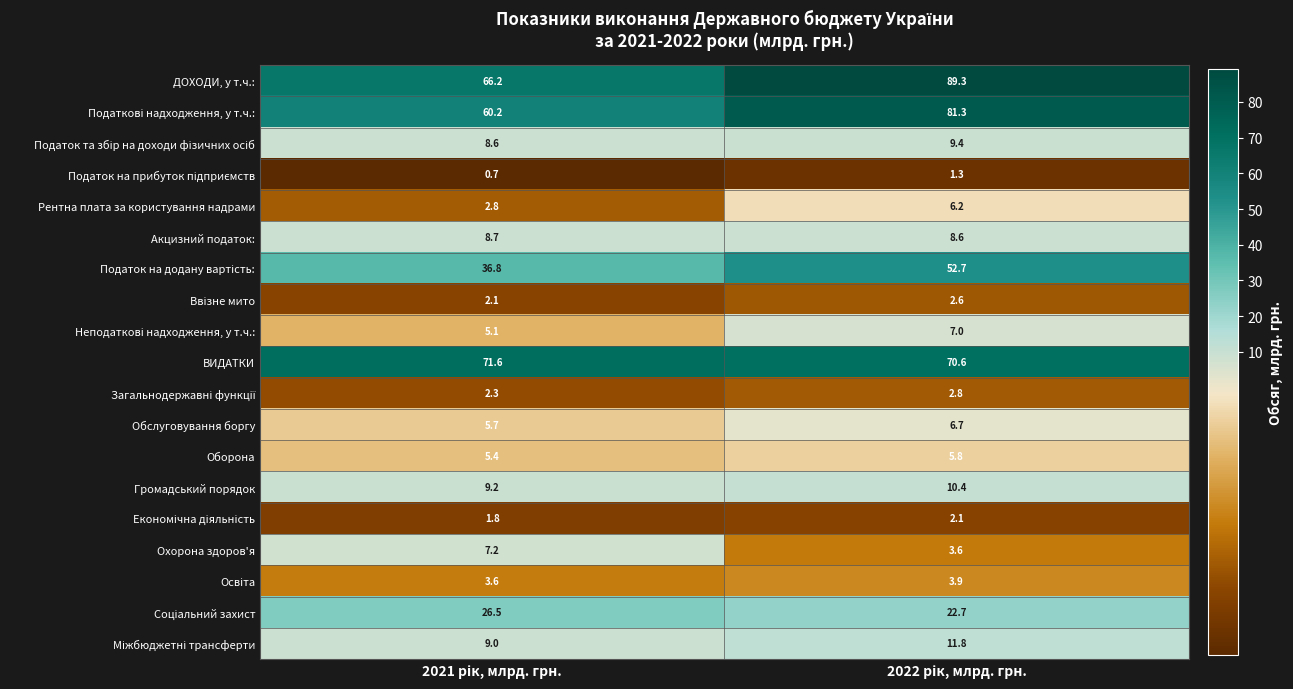

How many distinct data groups are displayed?

19